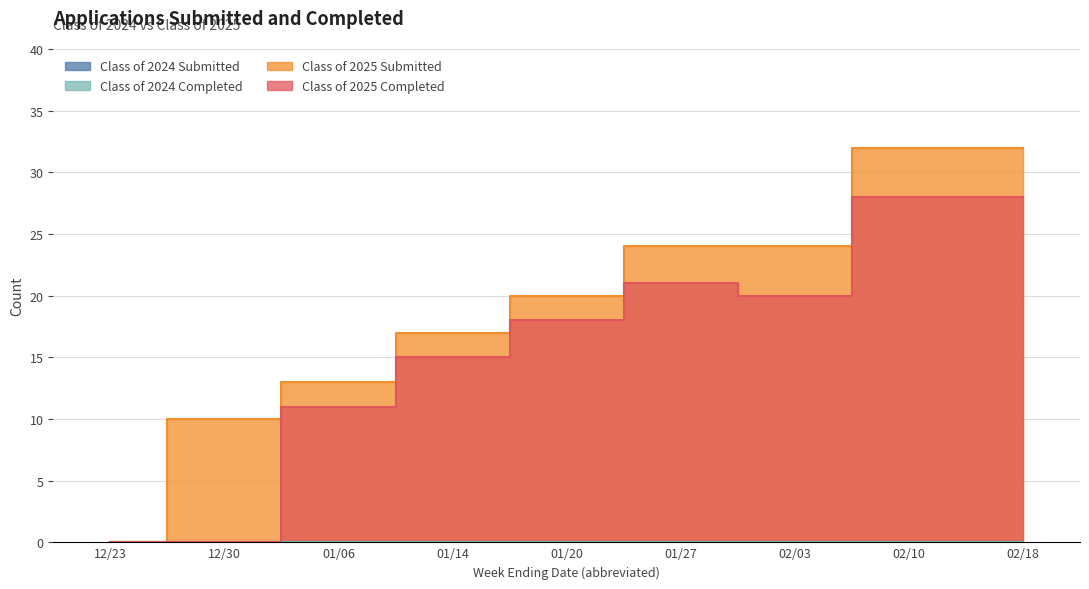

Rank the series at 02/18 from highest to lowest value.

Class of 2025 Submitted, Class of 2025 Completed